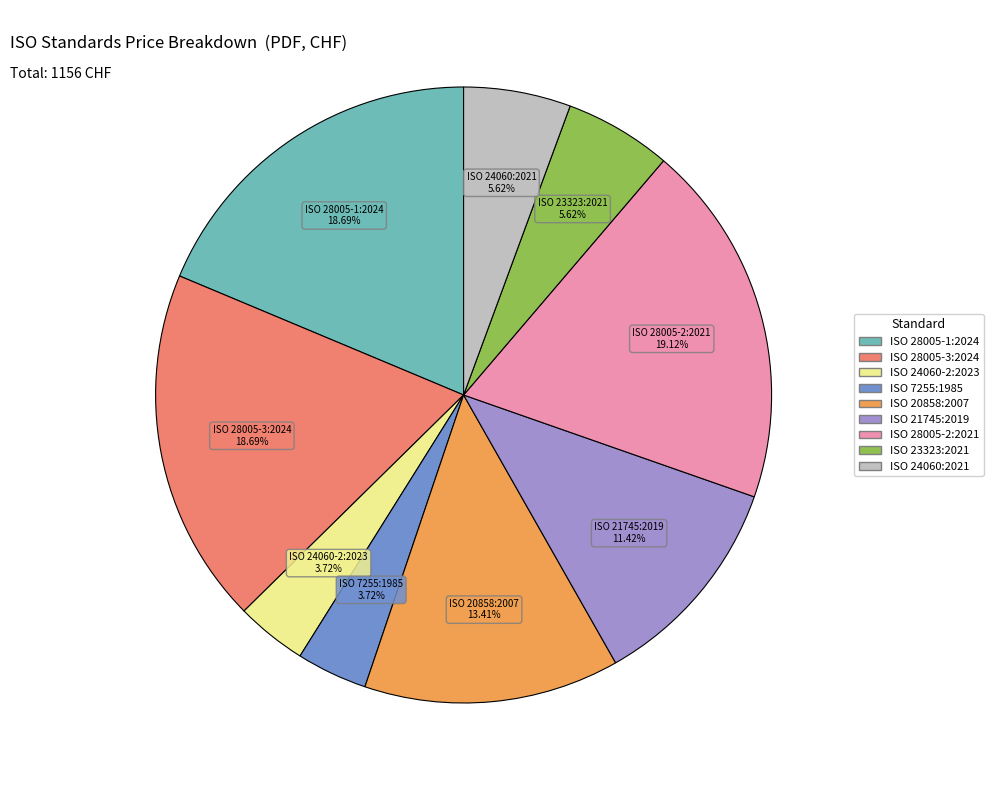

Is there a majority slice in this chart?

No